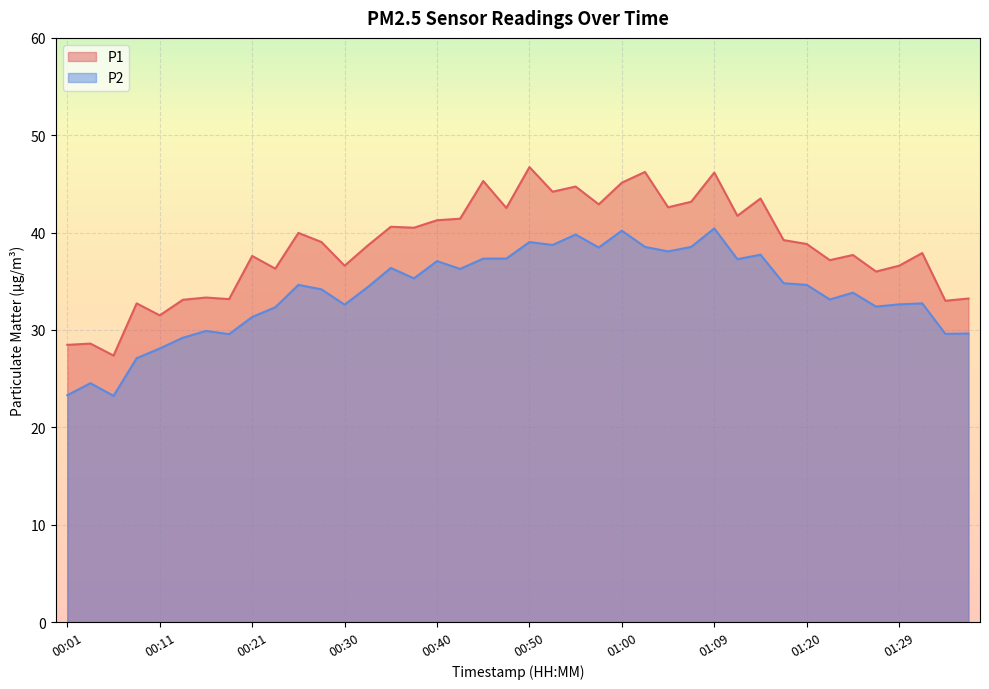

What is the difference between the P1 values at 00:28 and 01:12?

2.7